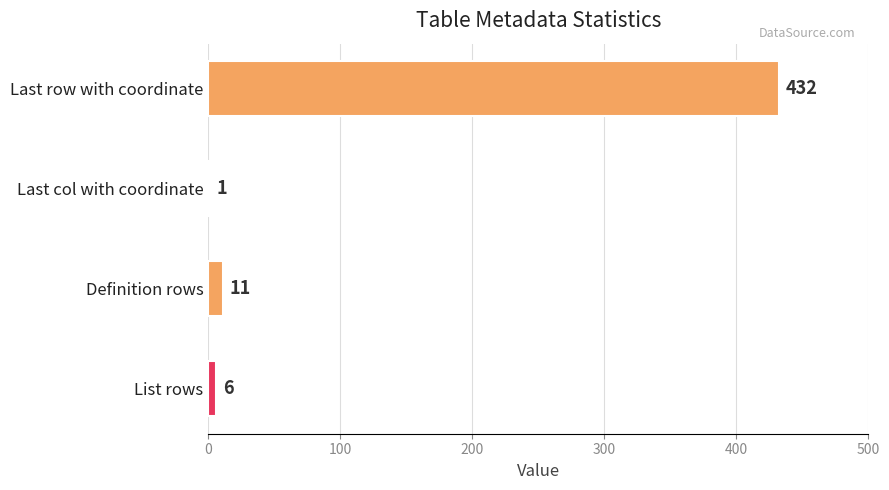

The chart shows a value of 6 at List rows. True or false?

True